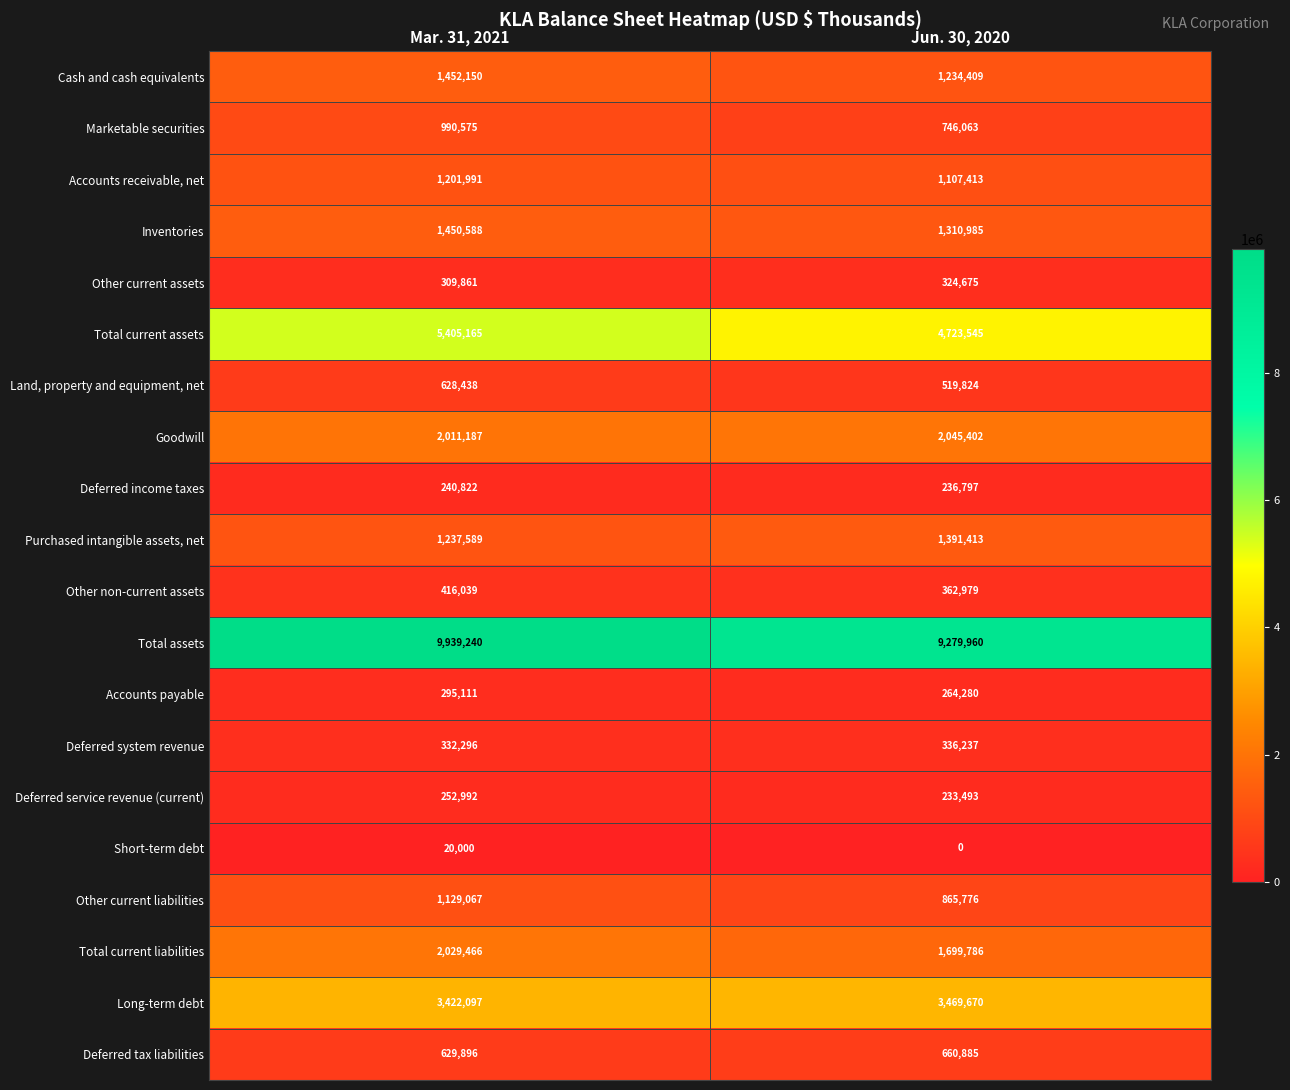

What is the average value of the Cash and cash equivalents series?

1343280